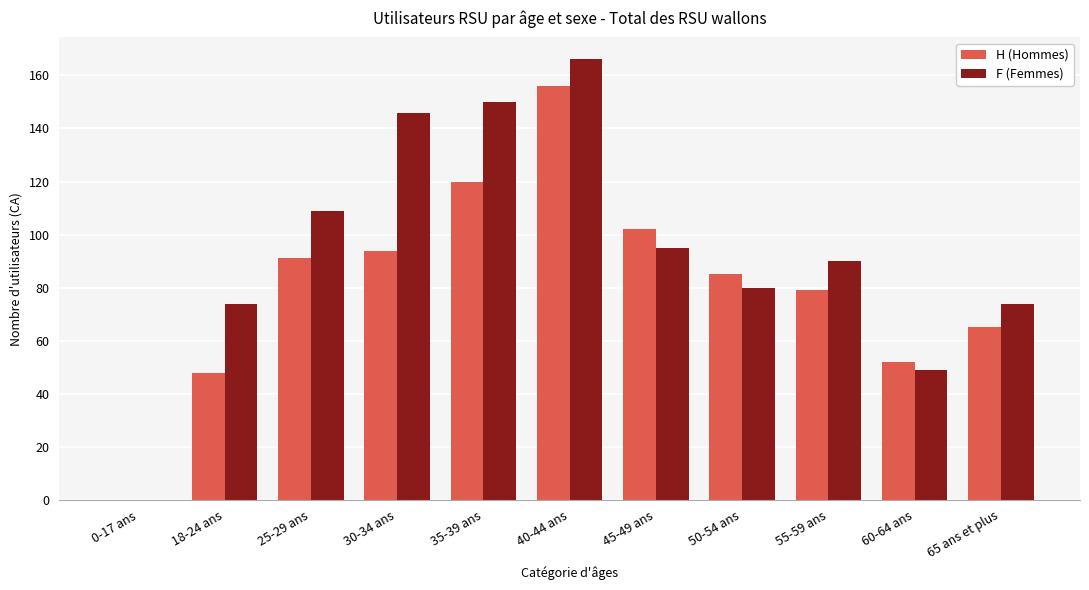

Where is F (Femmes) nearest to the value 83?

50-54 ans